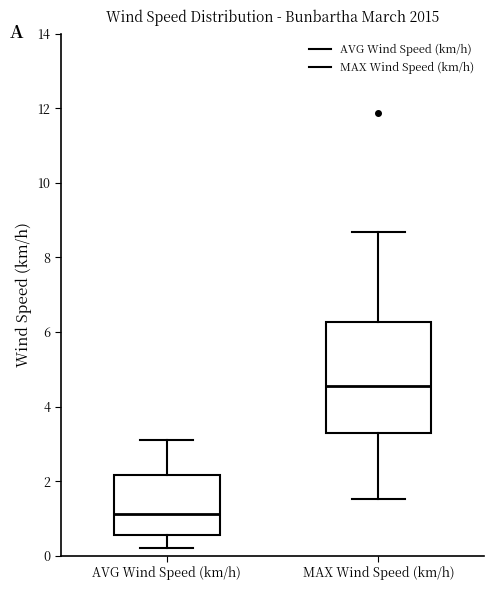

Reading left to right, transcribe this box plot: for each box, give where its median line is, the range the box spans, and where its two whiskers end, as read against the y-axis. The values are not printed on the chart, so give them approximately, as read against the axis.

AVG Wind Speed (km/h): median 1.2, box 0.6 to 2.2, whiskers 0.2 to 3.2
MAX Wind Speed (km/h): median 4.6, box 3.2 to 6.2, whiskers 1.6 to 8.6